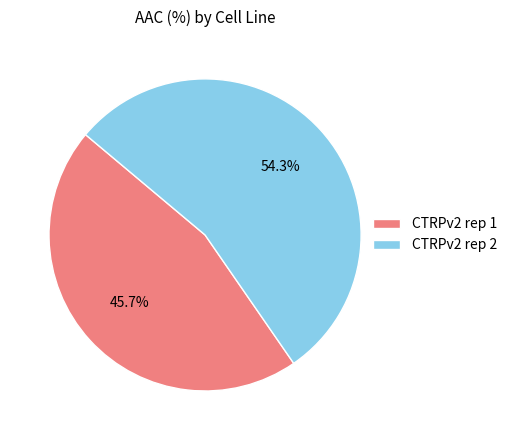

How many slices are in this pie chart?

2